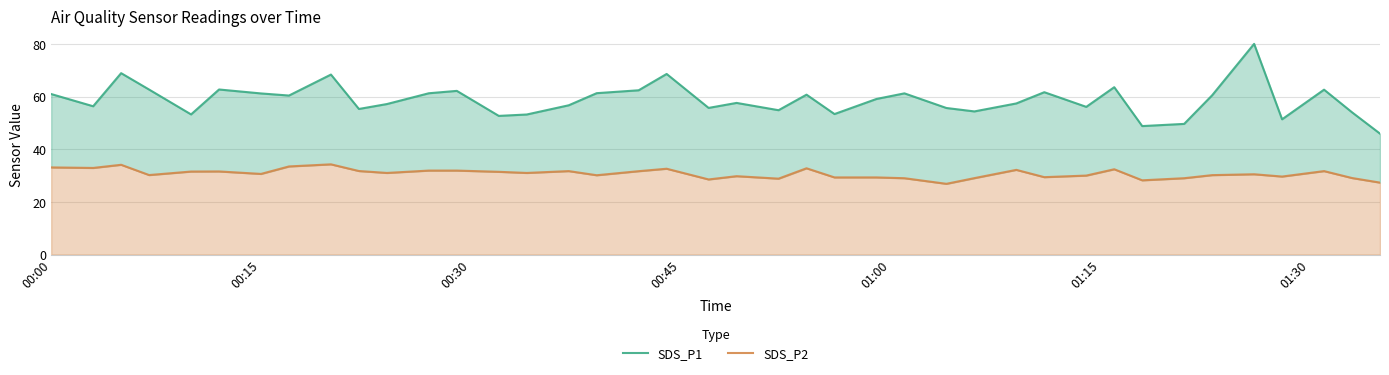

Is it true that SDS_P2 equals 30.6 at 00:15?

True